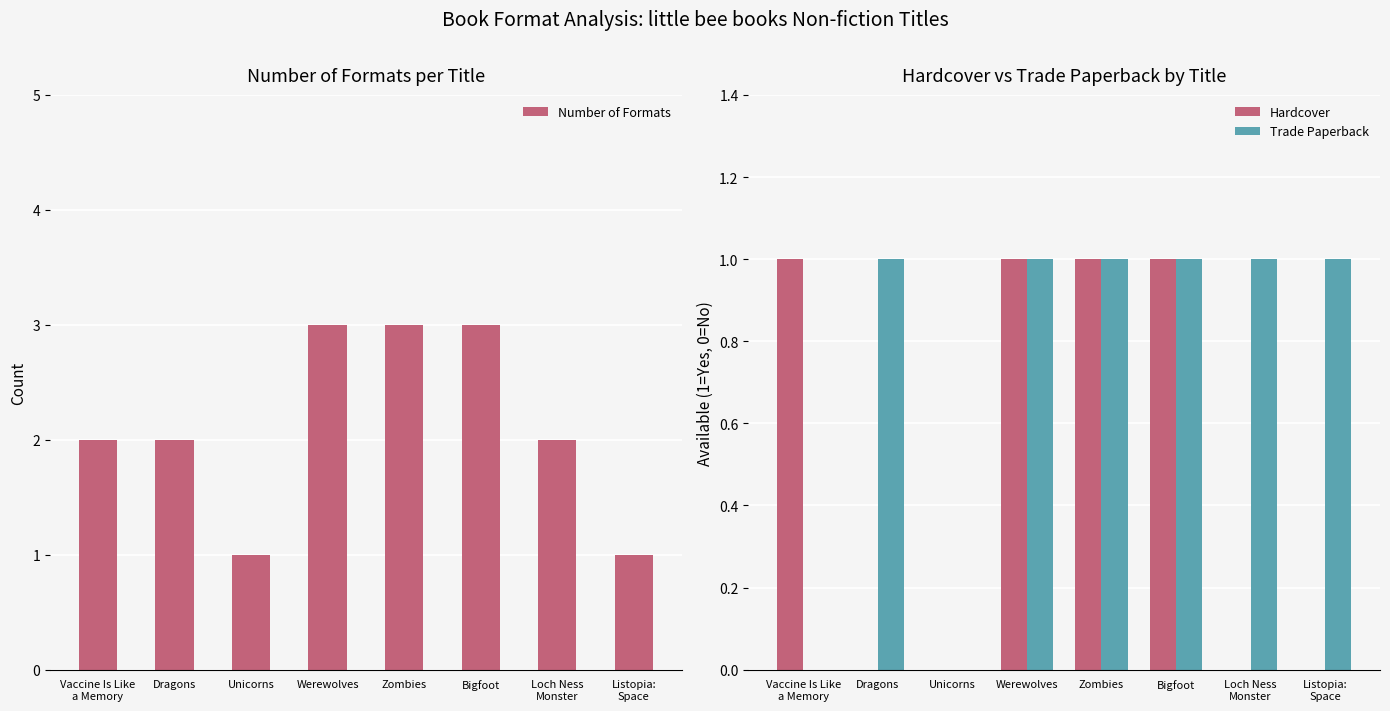

Which series changed the most between Vaccine Is Like
a Memory and Loch Ness
Monster?

Hardcover